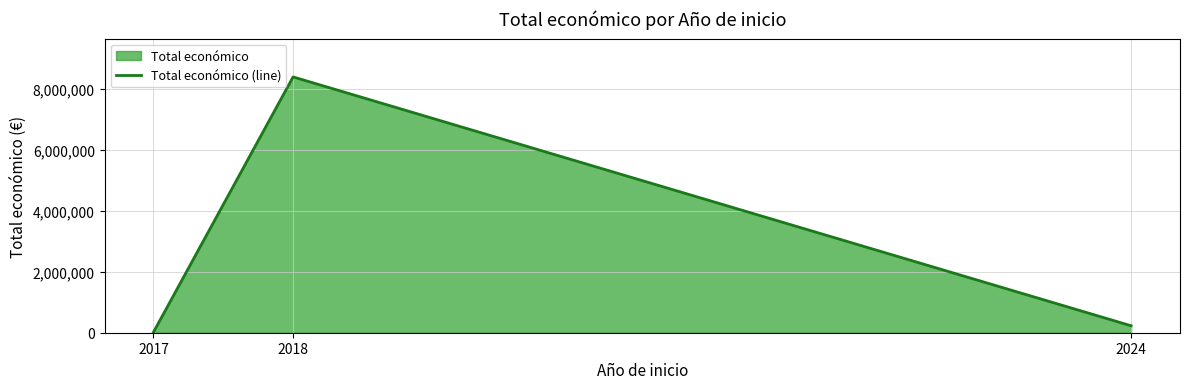

Approximately how many times larger is the value at 2018 compared to 2017?

560.0